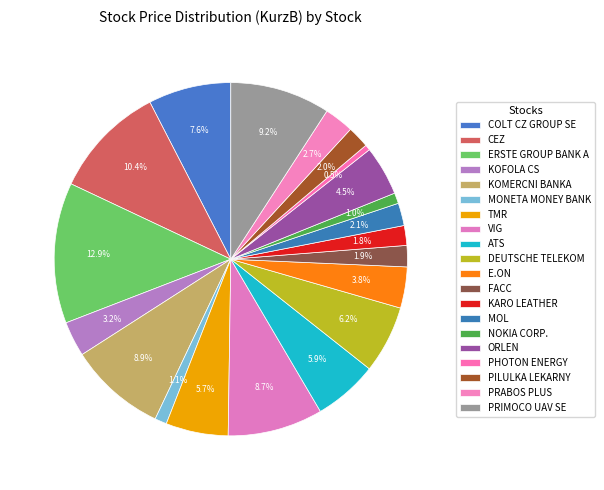

Does FACC represent more than half of the total?

No